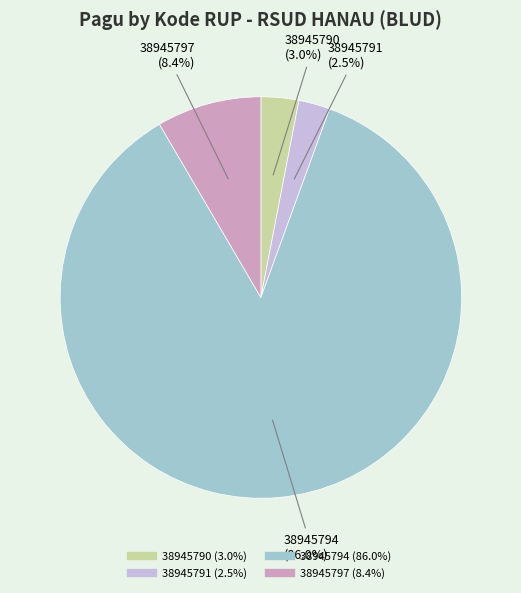

To the nearest percent, what portion does 38945794 represent?

86%